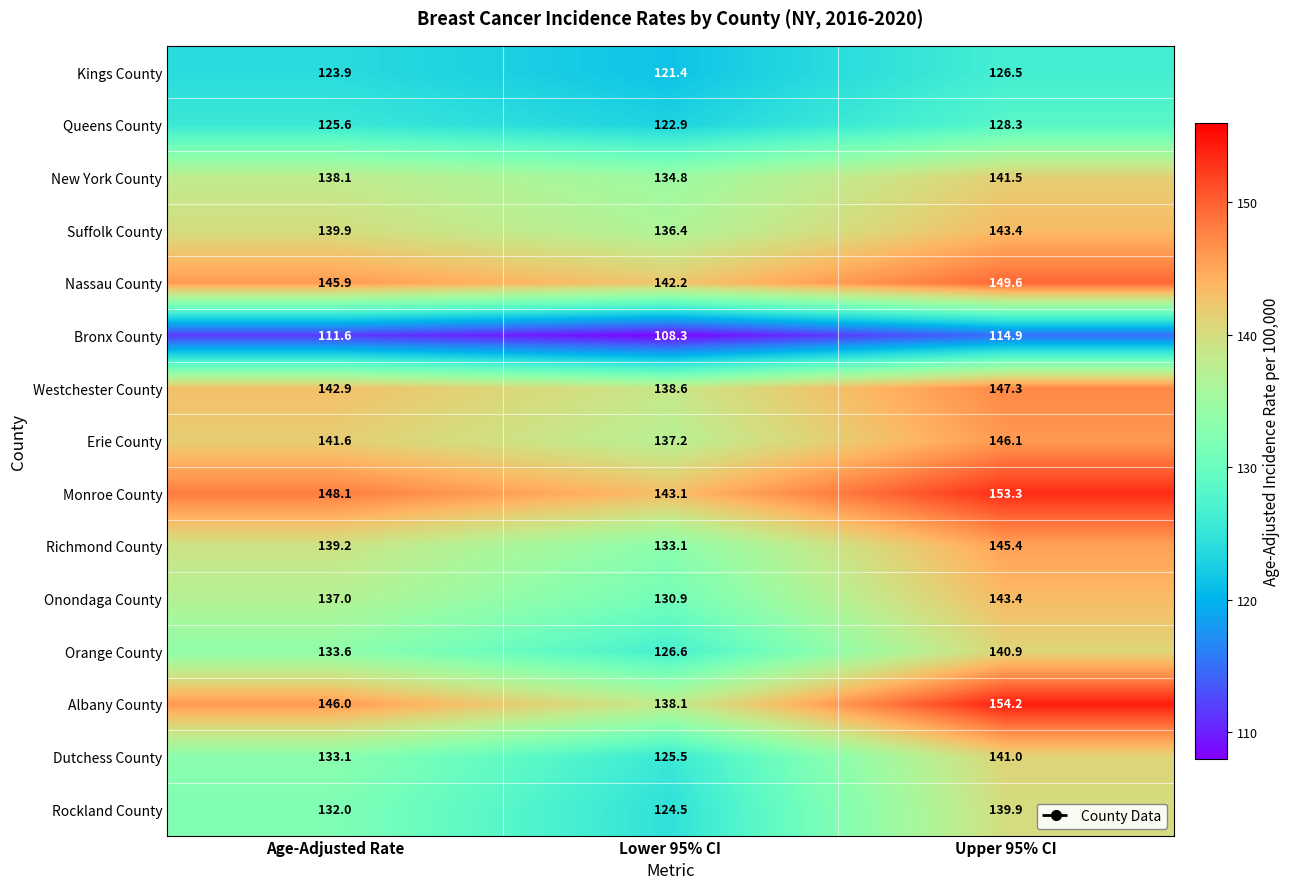

Rank the categories by Erie County value from highest to lowest.

Upper 95% CI, Age-Adjusted Rate, Lower 95% CI